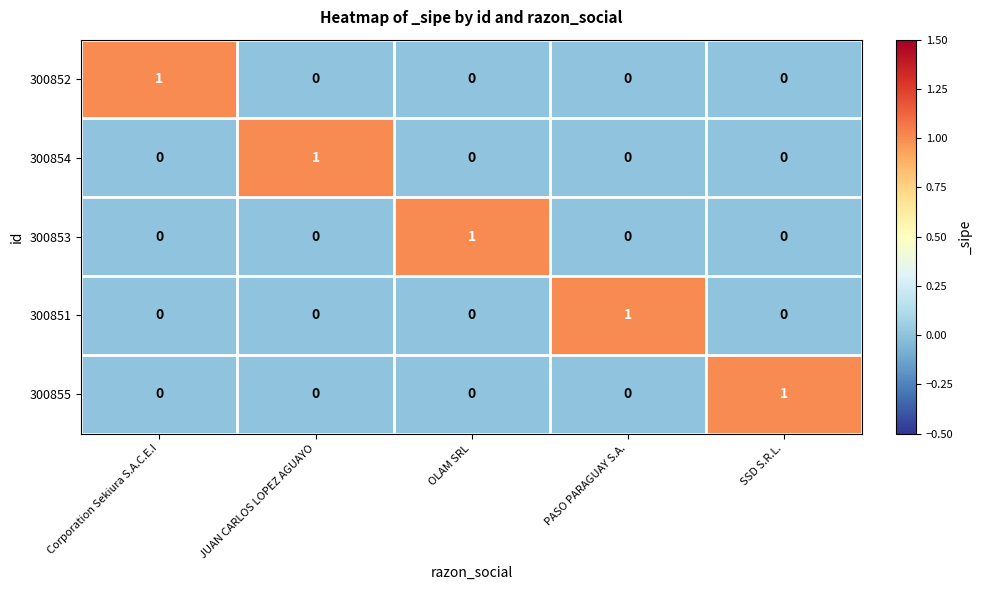

At how many categories does at least one series exceed 0?

5